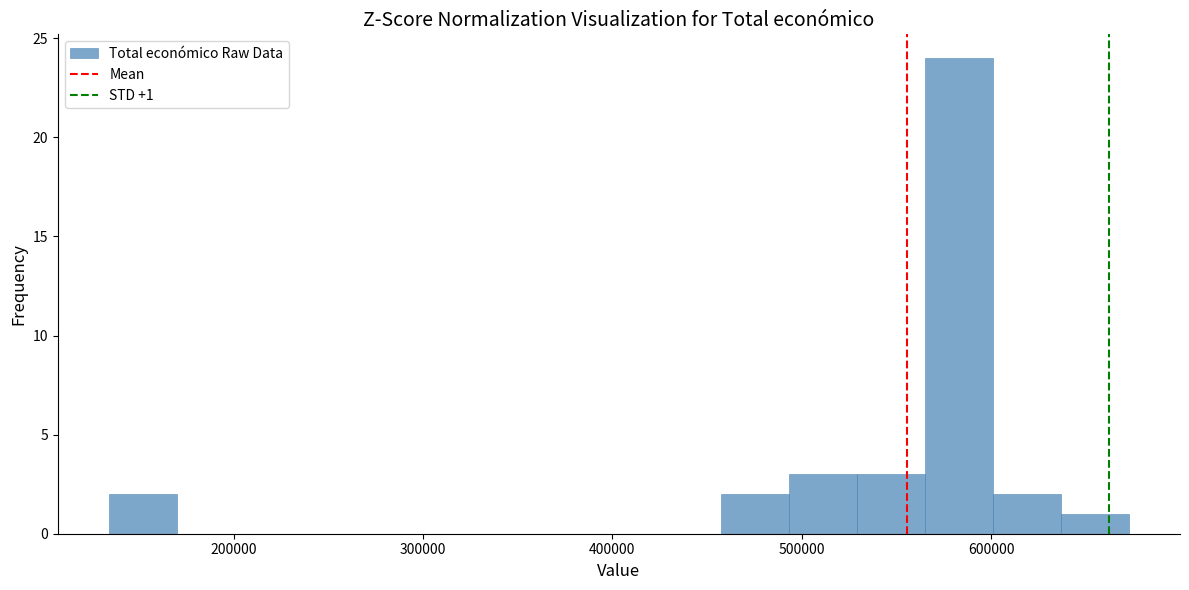

Read against the x-axis, roughly where is the centre of the tallest bar?

580000